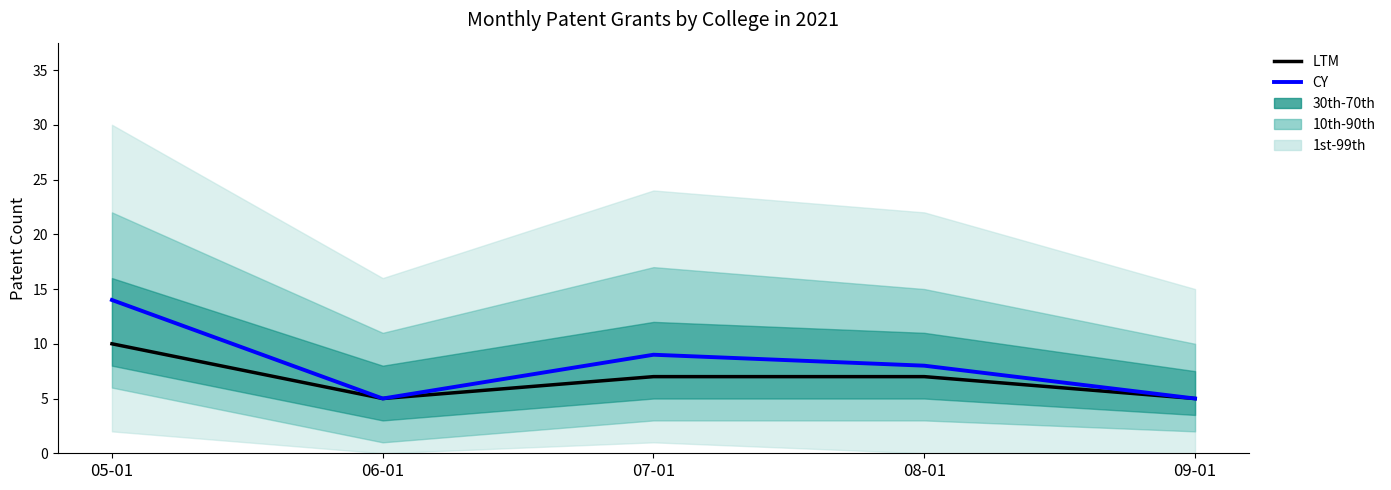

What is the label of the 3rd point from the left?

07-01